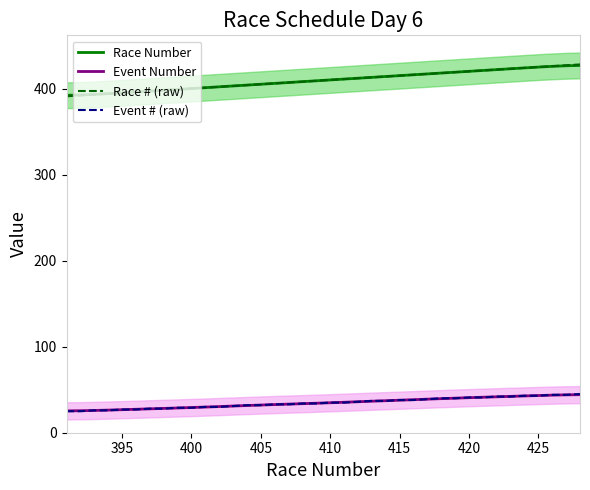

Reading right to left, what are all the values shown in this chart?

Race Number: 426.8	426.5	425.8	424.9	424.0	423.0	422.0	421.0	420.0	419.0	418.0	417.0	416.0	415.0	414.0	413.0	412.0	411.0	410.0	409.0	408.0	407.0	406.0	405.0	404.0	403.0	402.0	401.0	400.0	399.0	398.0	397.0	396.0	395.0	394.1	393.2	392.5	392.2
Event Number: 44.2	44.0	43.7	43.2	42.7	42.2	41.7	41.2	40.7	40.2	39.6	39.0	38.4	37.8	37.2	36.6	36.0	35.4	34.8	34.3	33.8	33.2	32.7	32.2	31.6	31.0	30.4	29.8	29.3	28.8	28.3	27.8	27.3	26.8	26.3	25.9	25.6	25.4
Race # (raw): 428.0	427.0	426.0	425.0	424.0	423.0	422.0	421.0	420.0	419.0	418.0	417.0	416.0	415.0	414.0	413.0	412.0	411.0	410.0	409.0	408.0	407.0	406.0	405.0	404.0	403.0	402.0	401.0	400.0	399.0	398.0	397.0	396.0	395.0	394.0	393.0	392.0	391.0
Event # (raw): 45.0	44.0	44.0	43.0	43.0	42.0	42.0	41.0	41.0	40.0	40.0	39.0	38.0	38.0	37.0	37.0	36.0	35.0	35.0	34.0	34.0	33.0	33.0	32.0	32.0	31.0	30.0	30.0	29.0	29.0	28.0	28.0	27.0	27.0	26.0	26.0	25.0	25.0